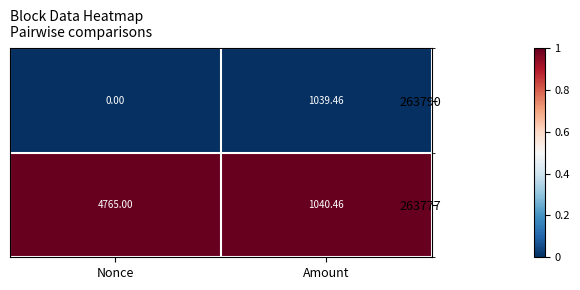

What is the maximum value shown in the chart?

4765.0